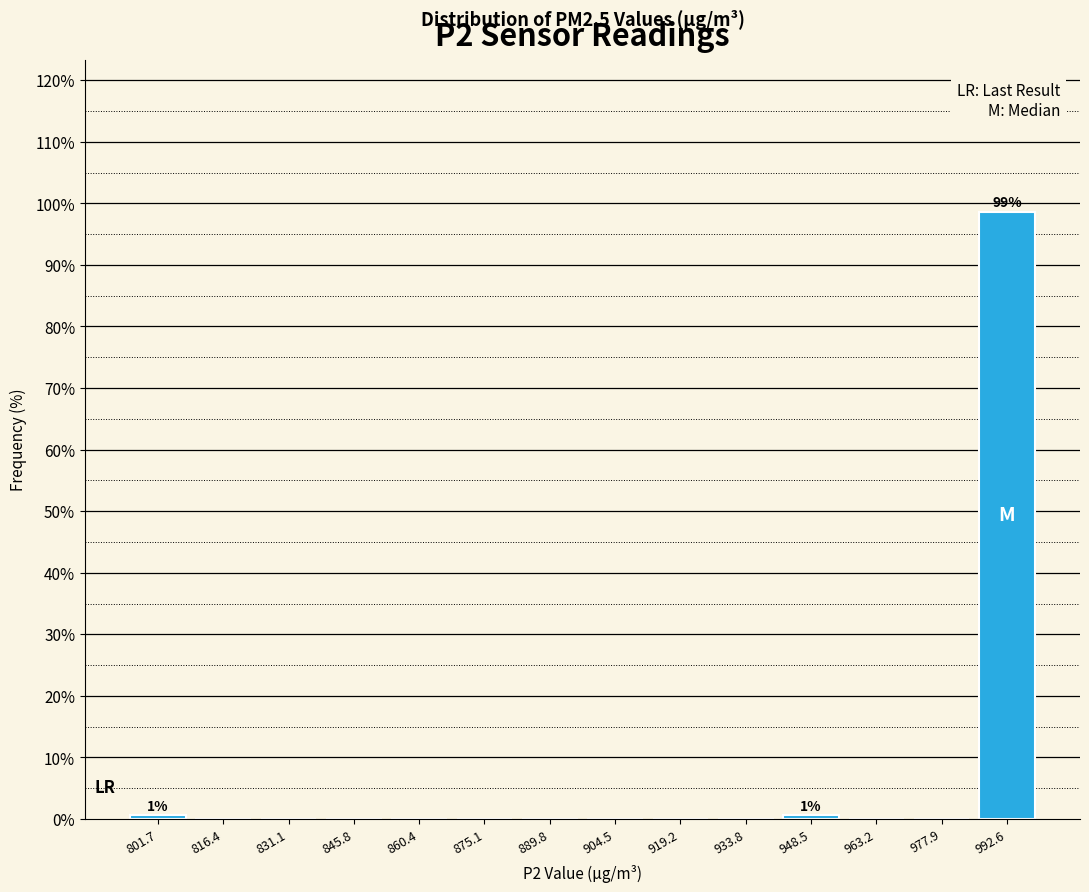

Over which range of the x-axis is the bar tallest?

986 to 1000